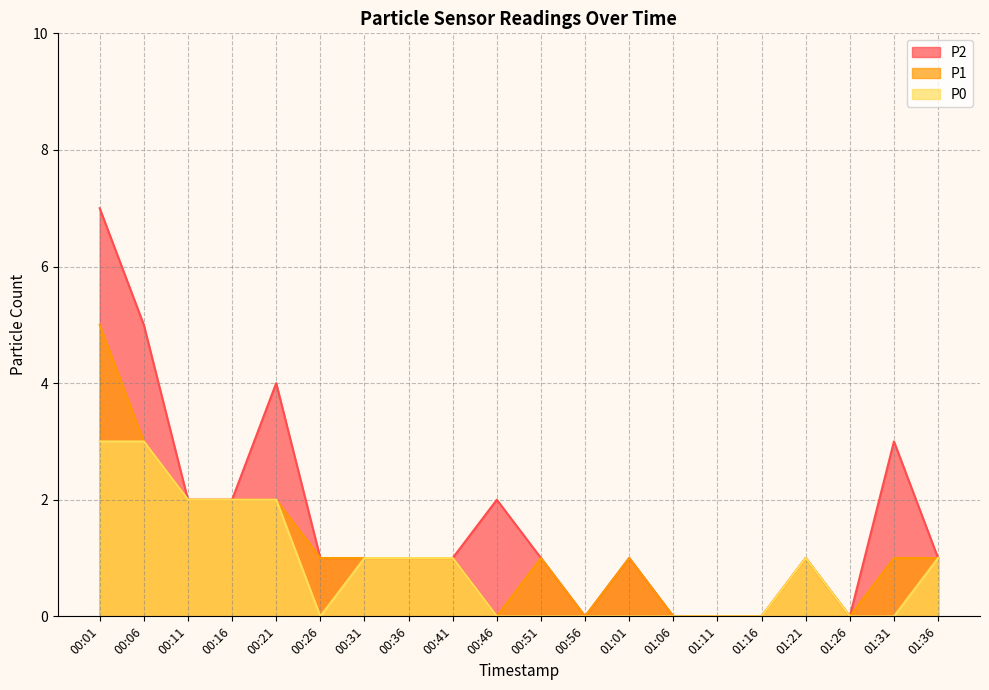

How many positive values does the P1 series have?

14